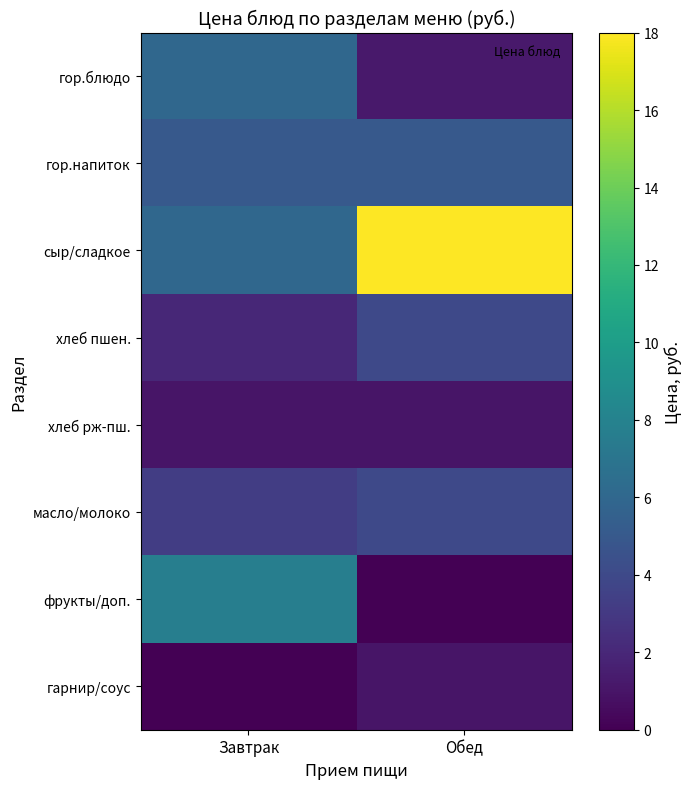

Which series changed the most between Завтрак and Обед?

сыр/сладкое